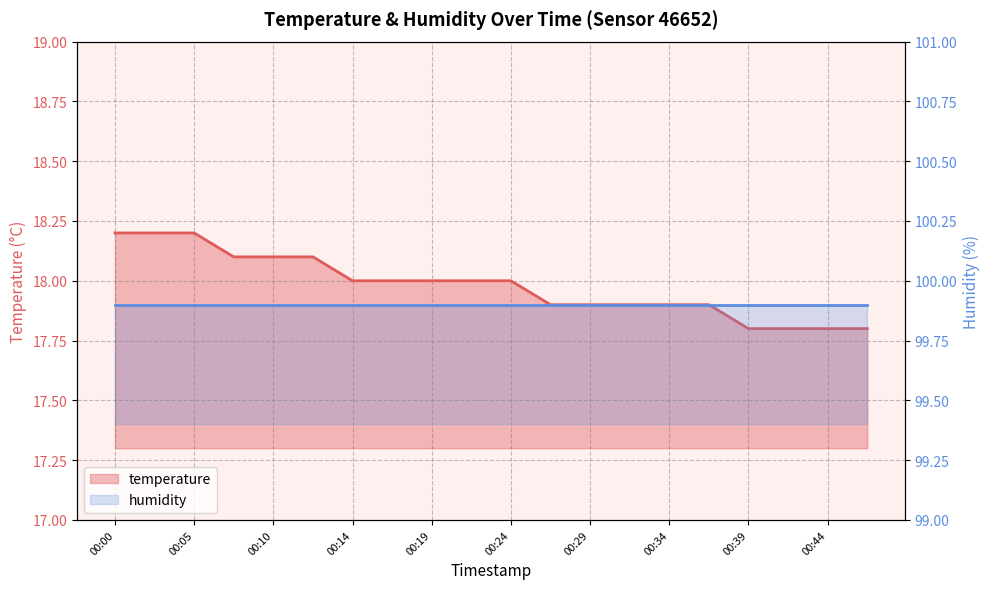

What is the ratio of the value at 00:34 to the value at 00:00?

1.0